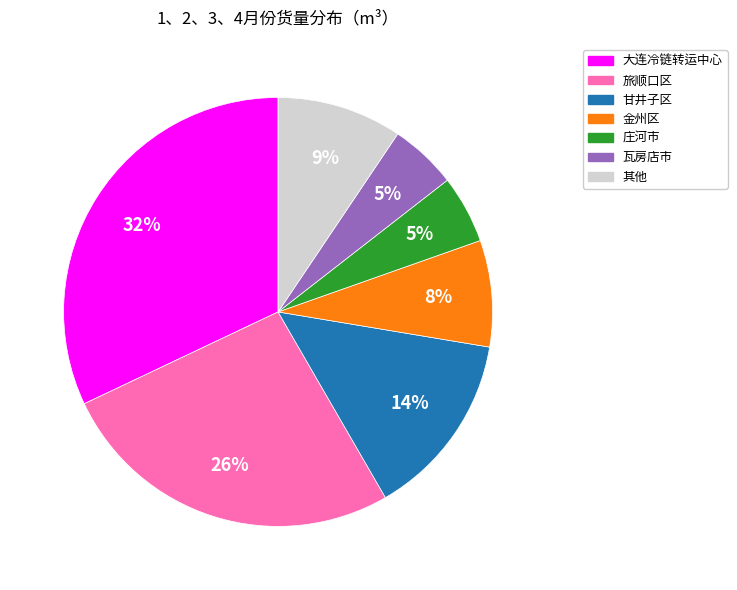

To the nearest percent, what is the average slice percentage?

14%